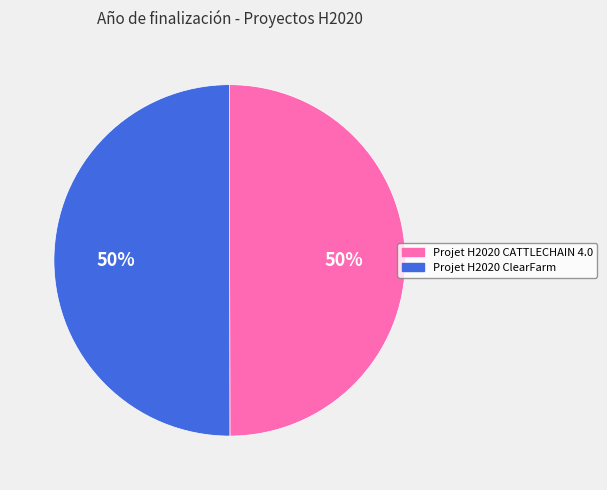

Is the sum of Projet H2020 ClearFarm and Projet H2020 CATTLECHAIN 4.0 greater than half?

Yes